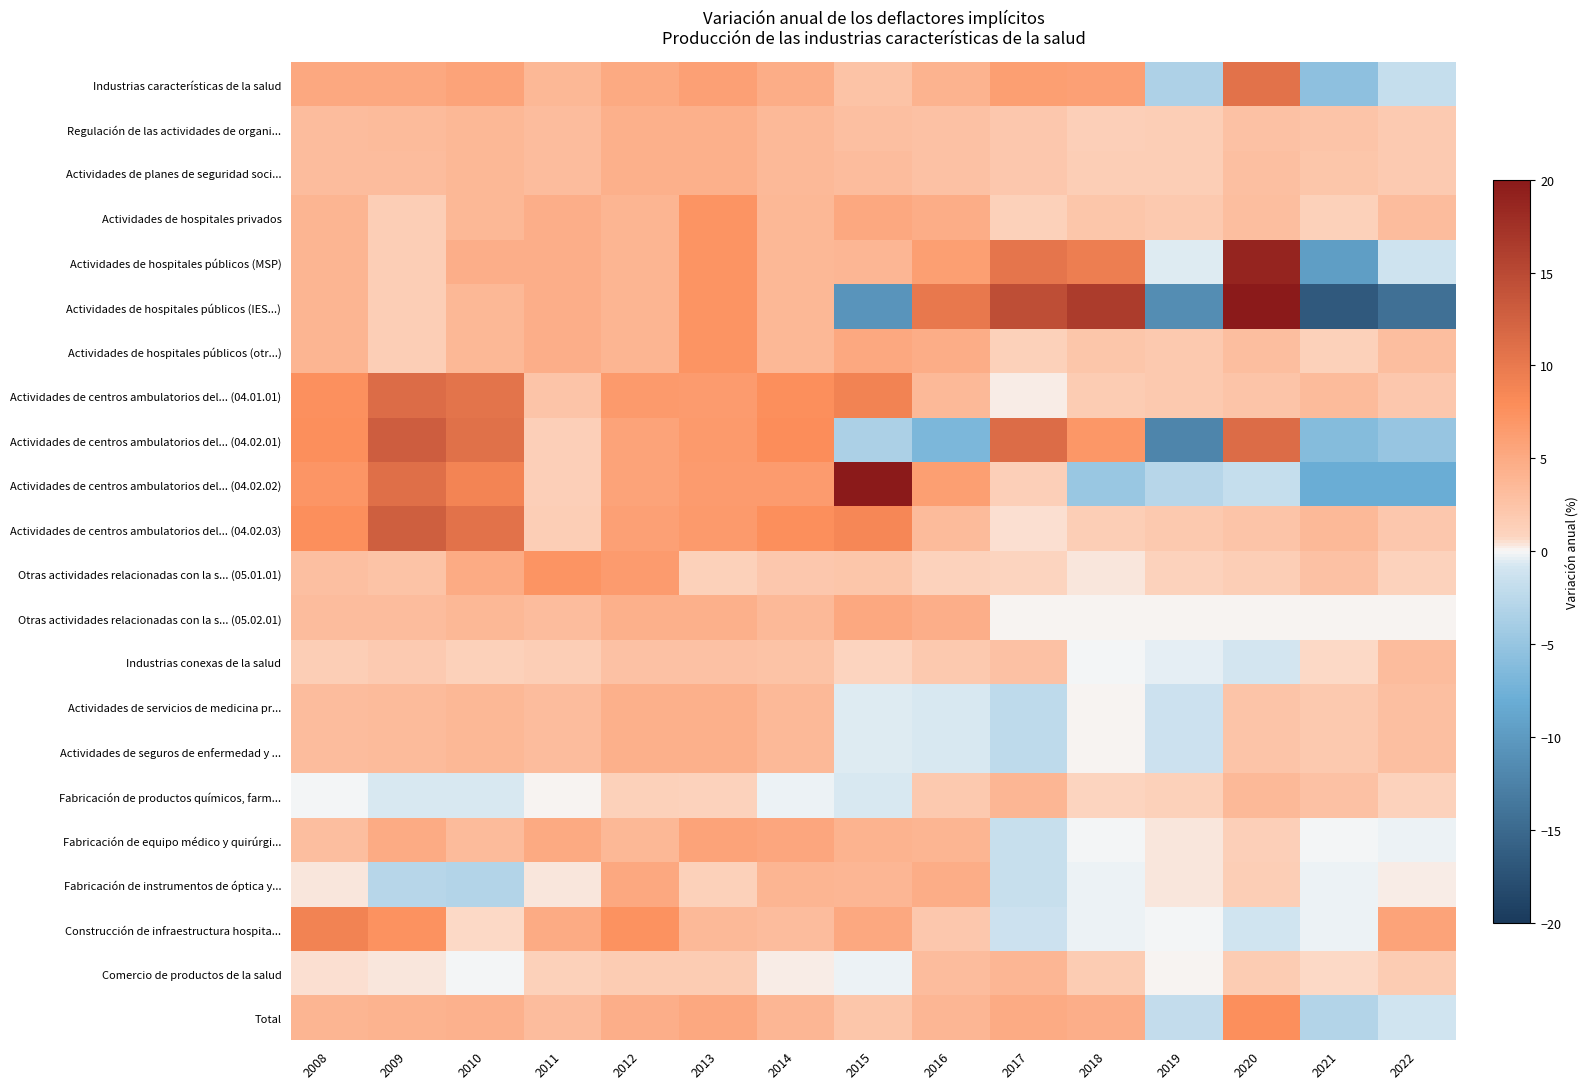

At which category is the sum across all series the highest?

2020